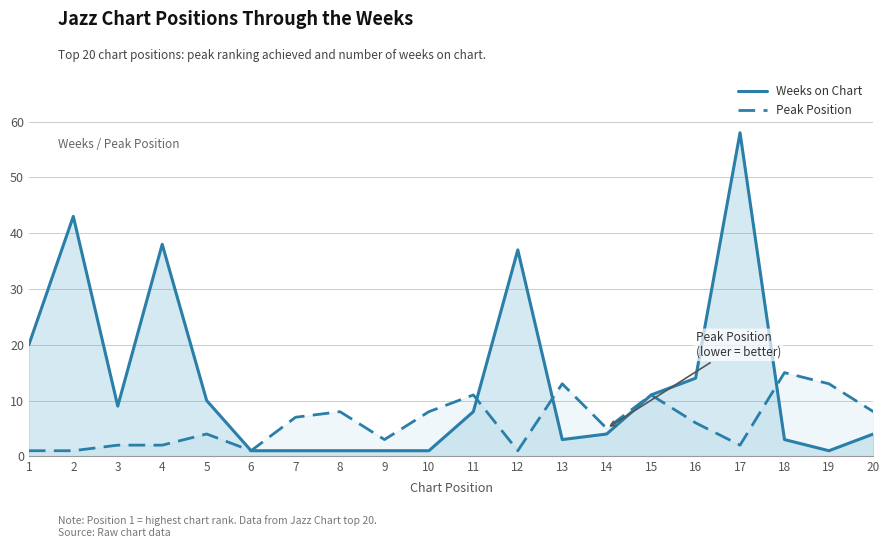

What is the value of the Weeks on Chart point at the 6th from the left?

1